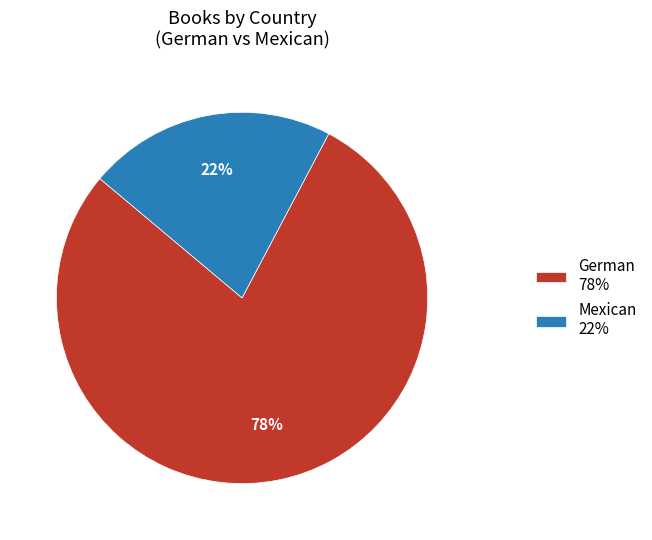

Is there a majority slice in this chart?

Yes